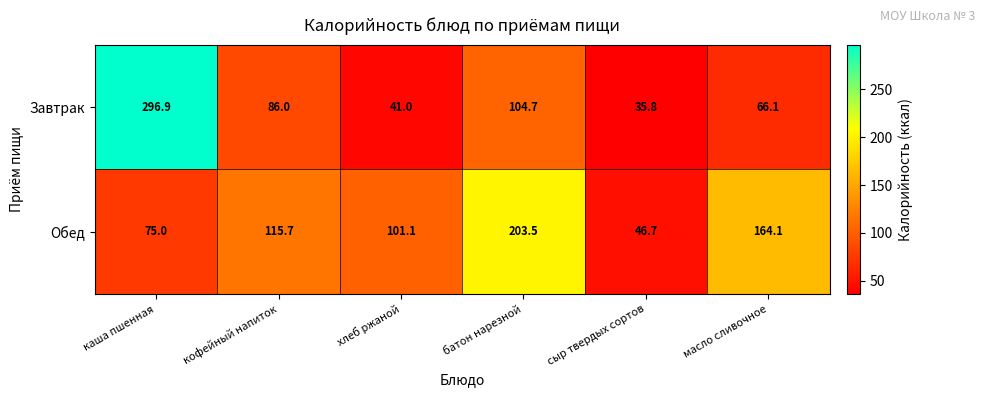

Where does the Обед series first go above 115?

кофейный напиток